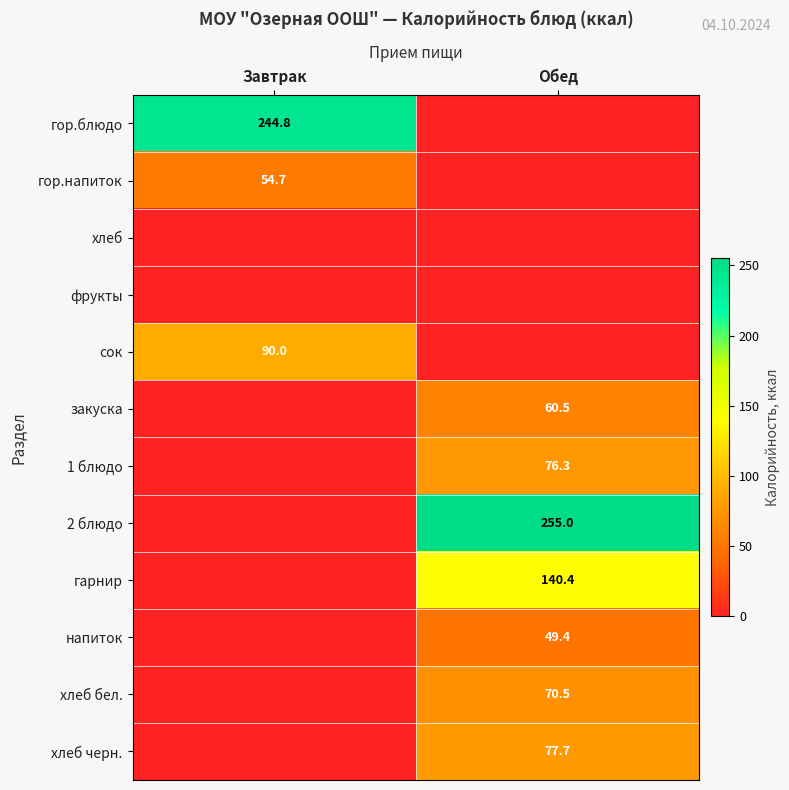

Is it true that напиток equals 25.6 at Обед?

False